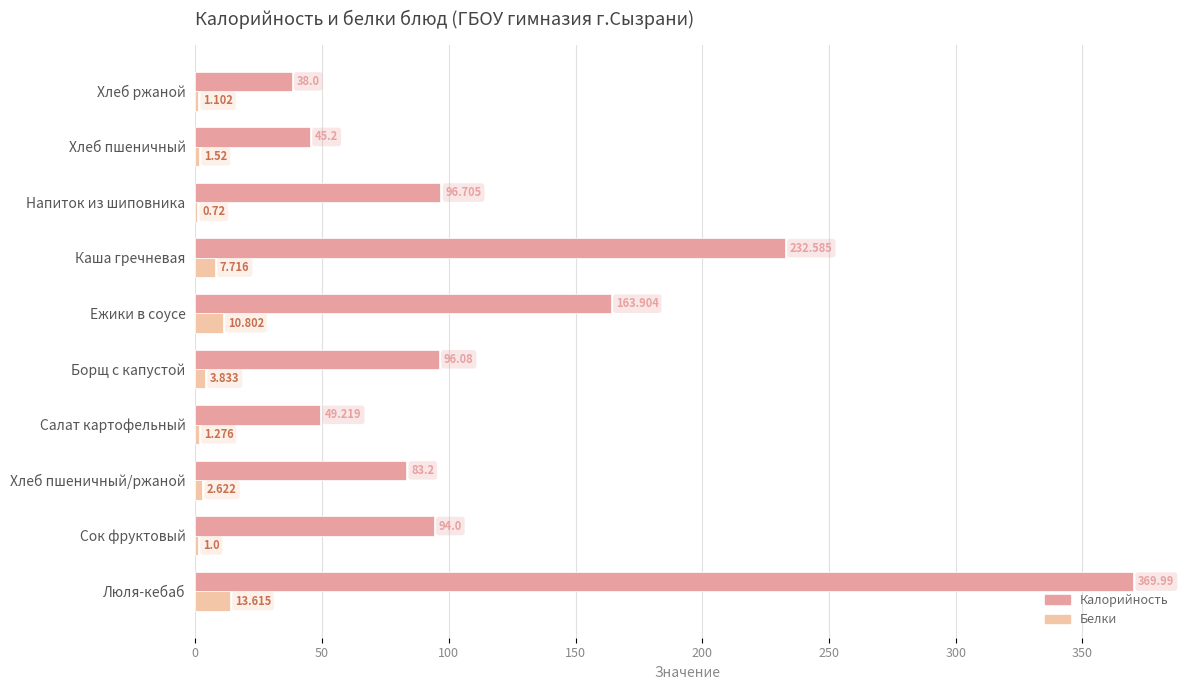

At which label is Белки closest to 7?

Каша гречневая